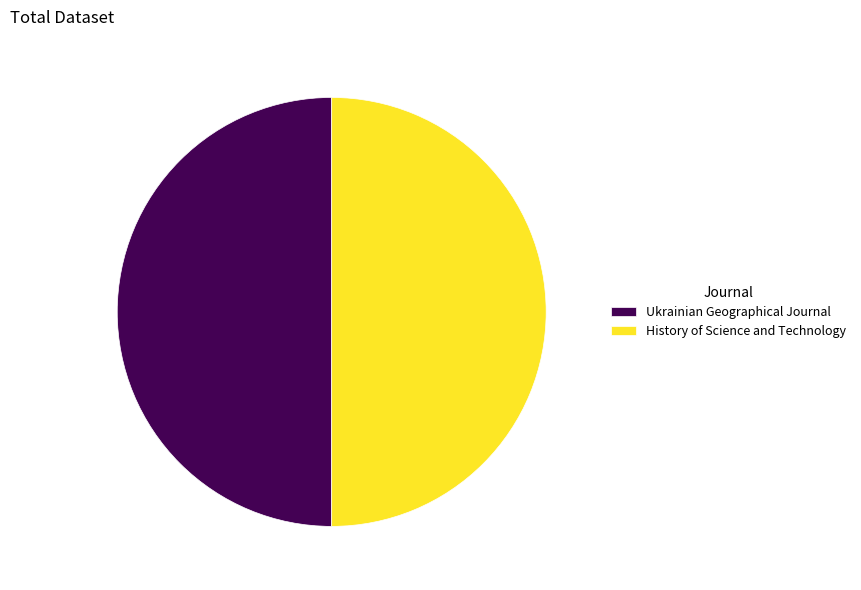

How many slices are in this pie chart?

2